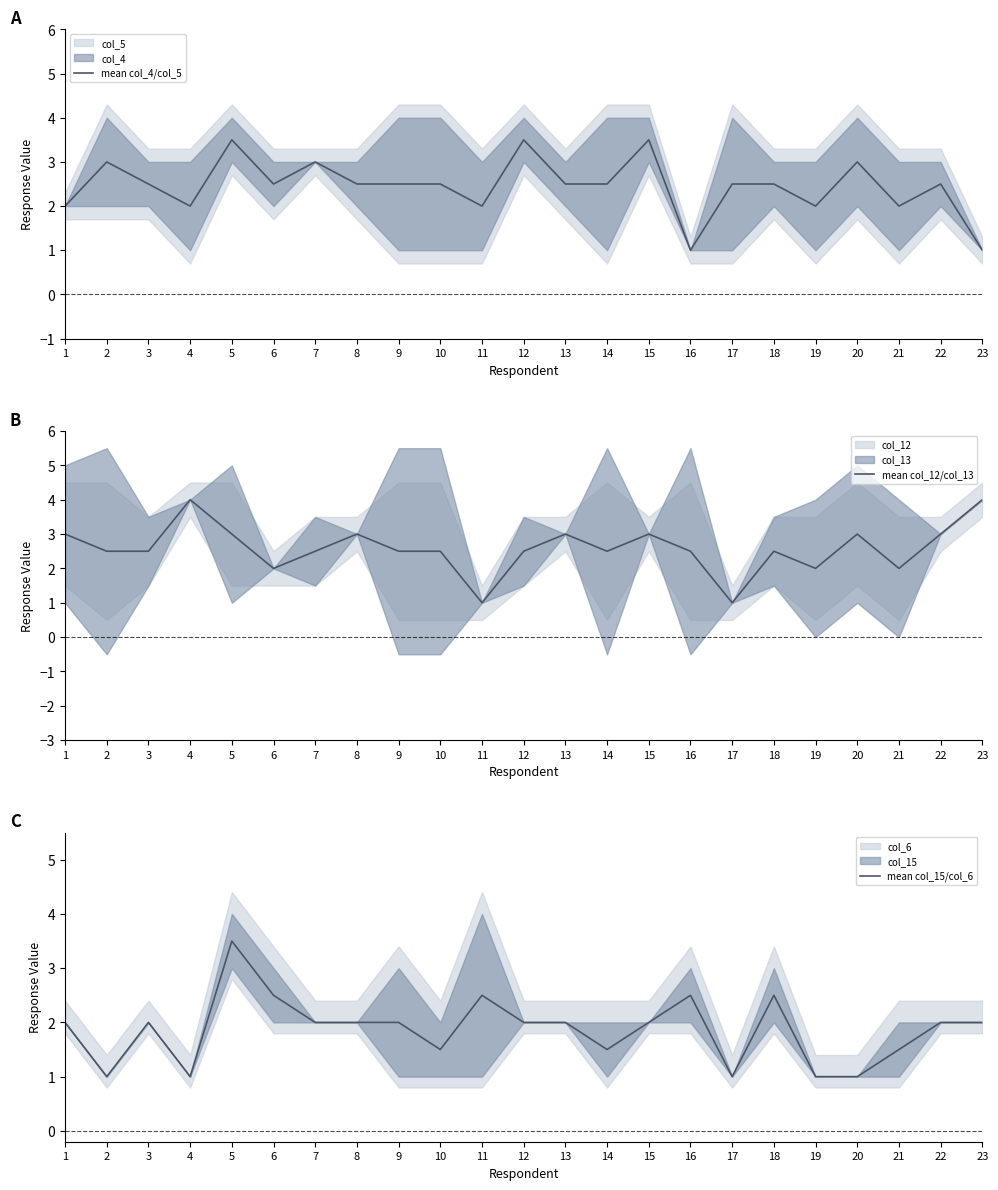

List the labels in order of mean col_12/col_13 value, largest first.

4, 23, 1, 5, 8, 13, 15, 20, 22, 2, 3, 7, 9, 10, 12, 14, 16, 18, 6, 19, 21, 11, 17